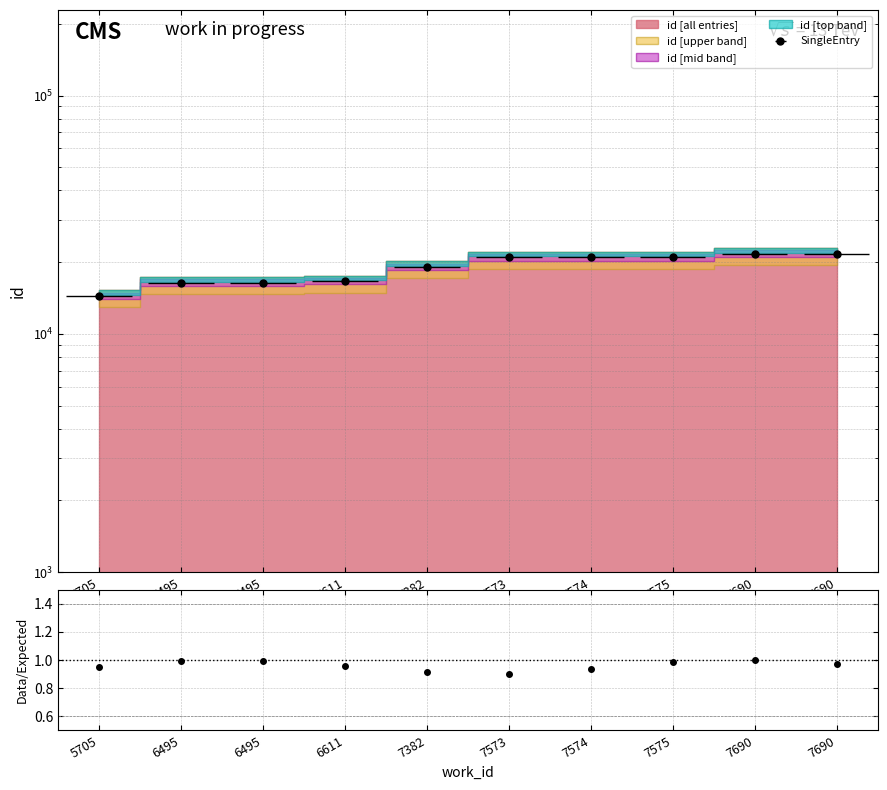

At which label is the value closest to 0?

7573